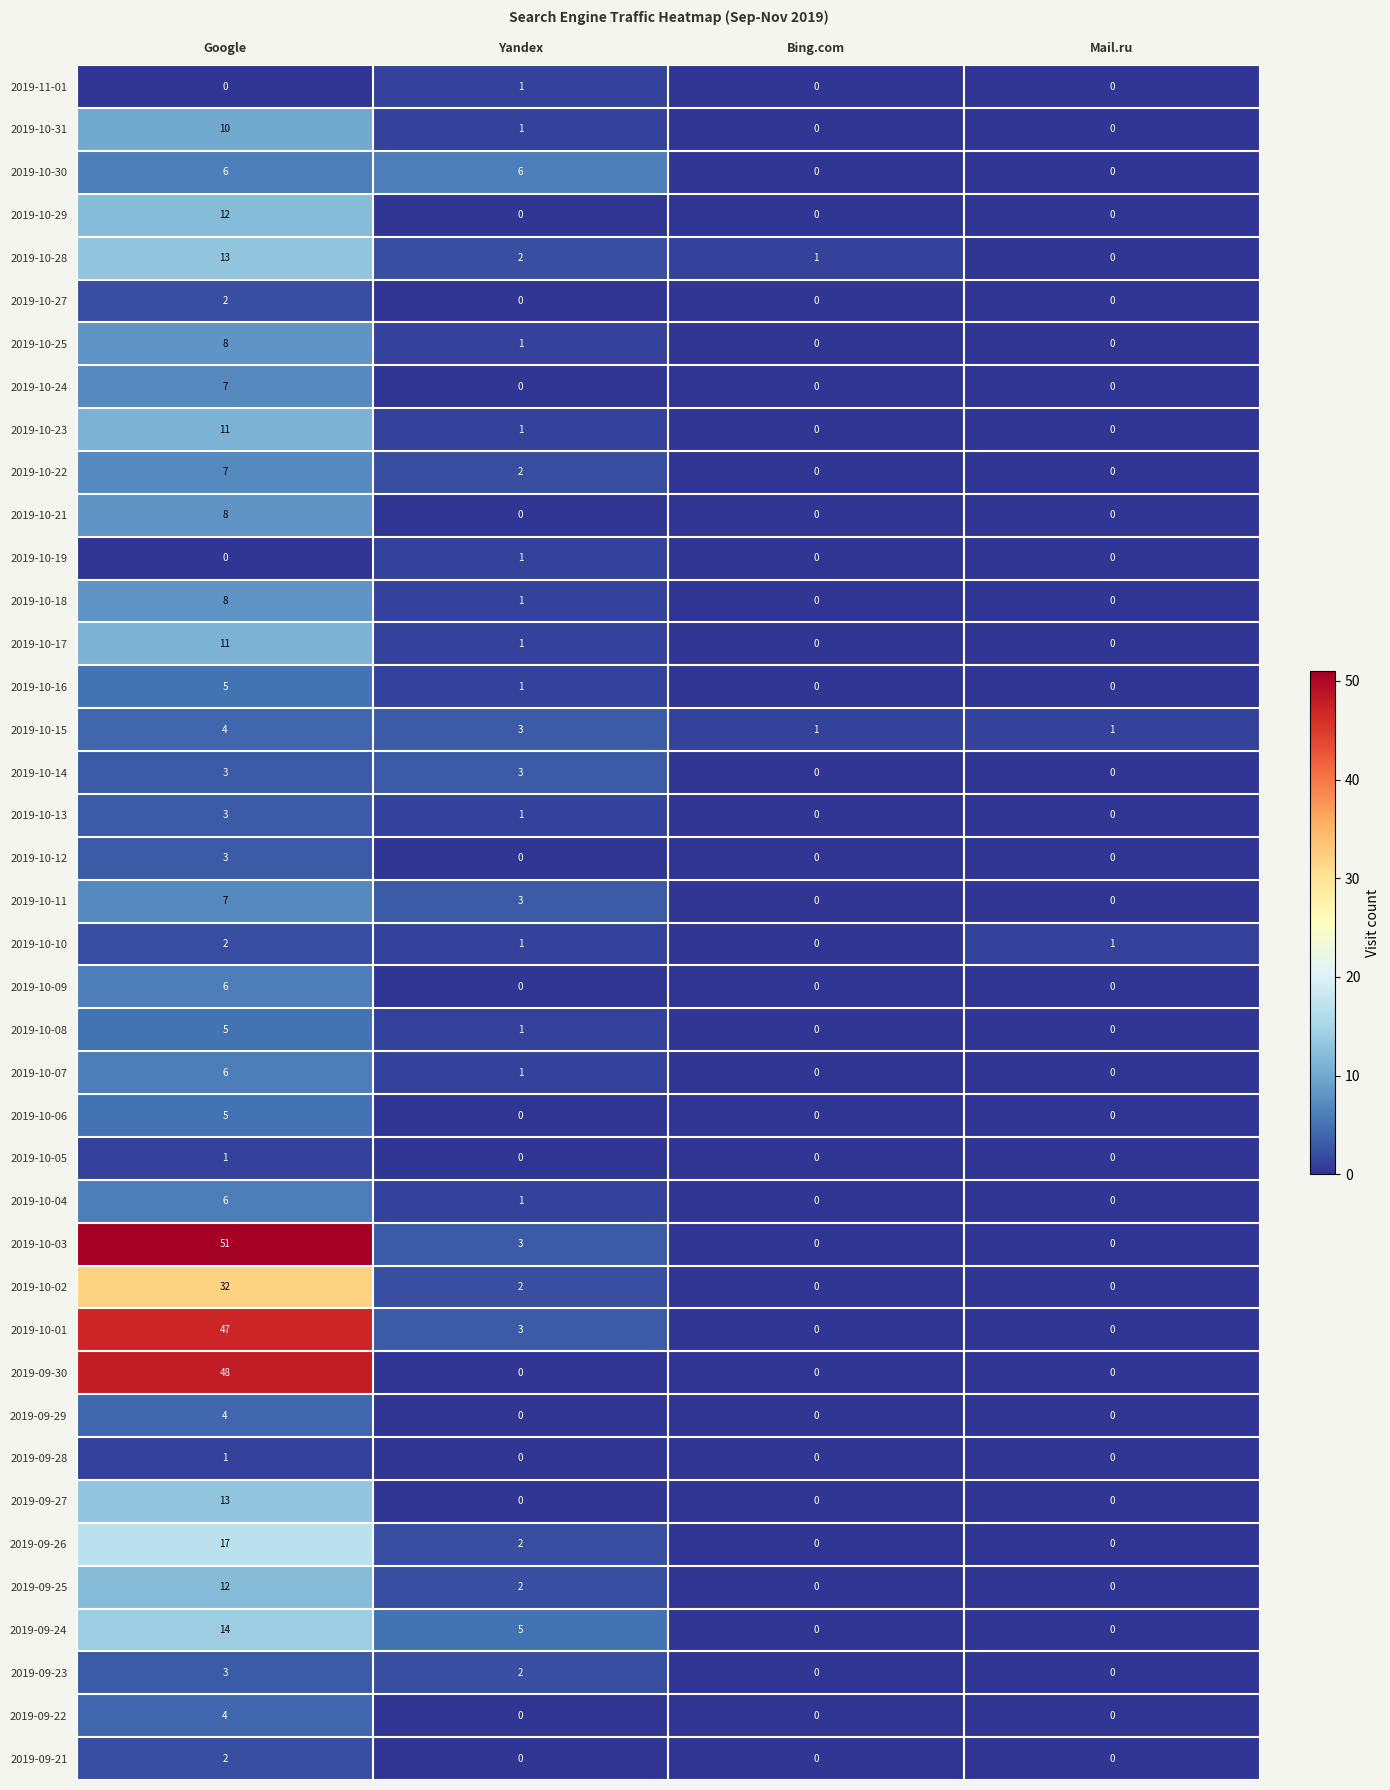

Between Yandex and Bing.com, which series saw the biggest shift?

2019-10-30